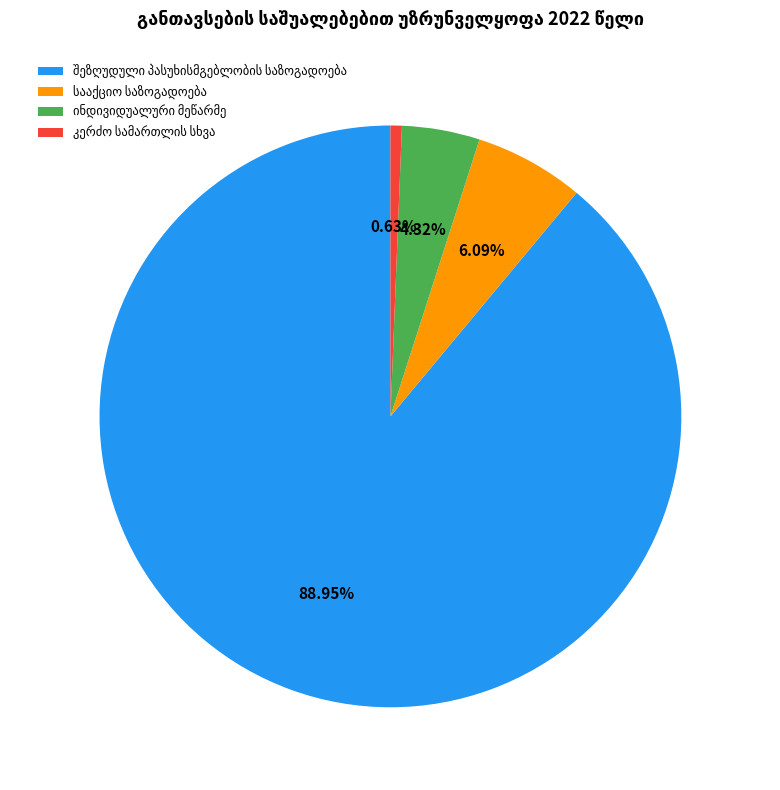

How many segments does this pie chart have?

4